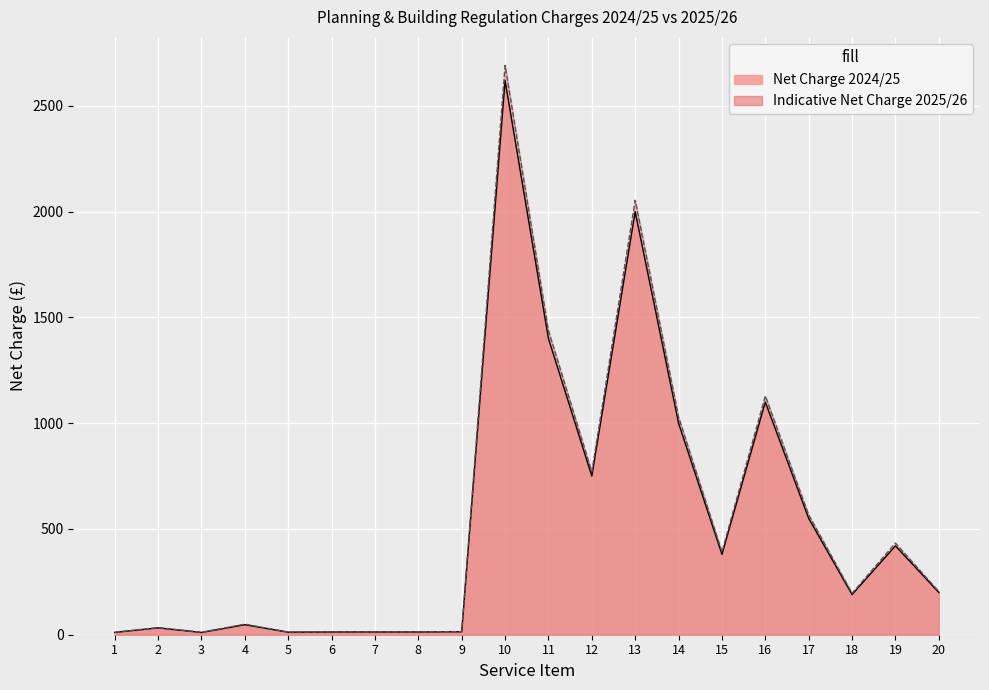

The value of Net Charge 2024/25 at 9 is 14.0. True or false?

True